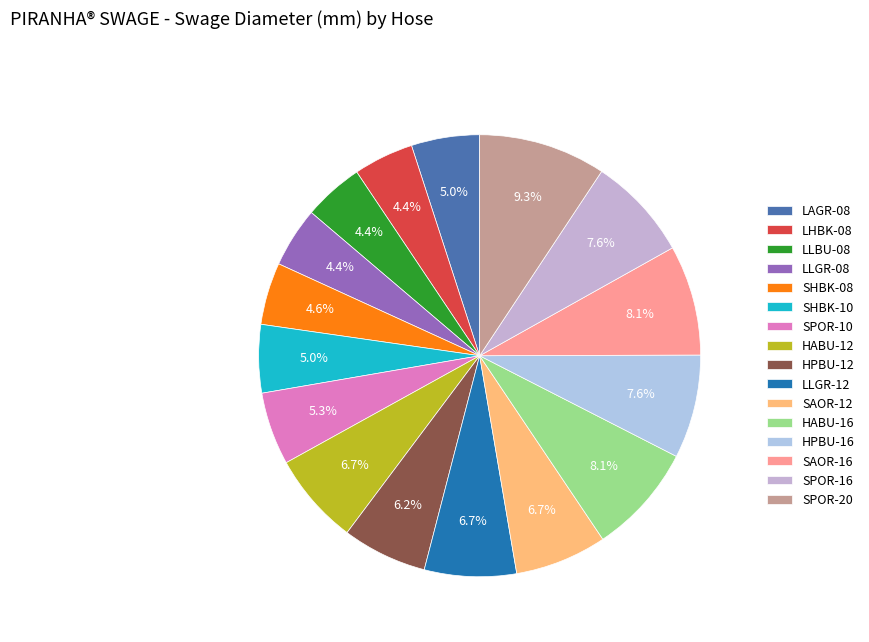

How many segments does this pie chart have?

16